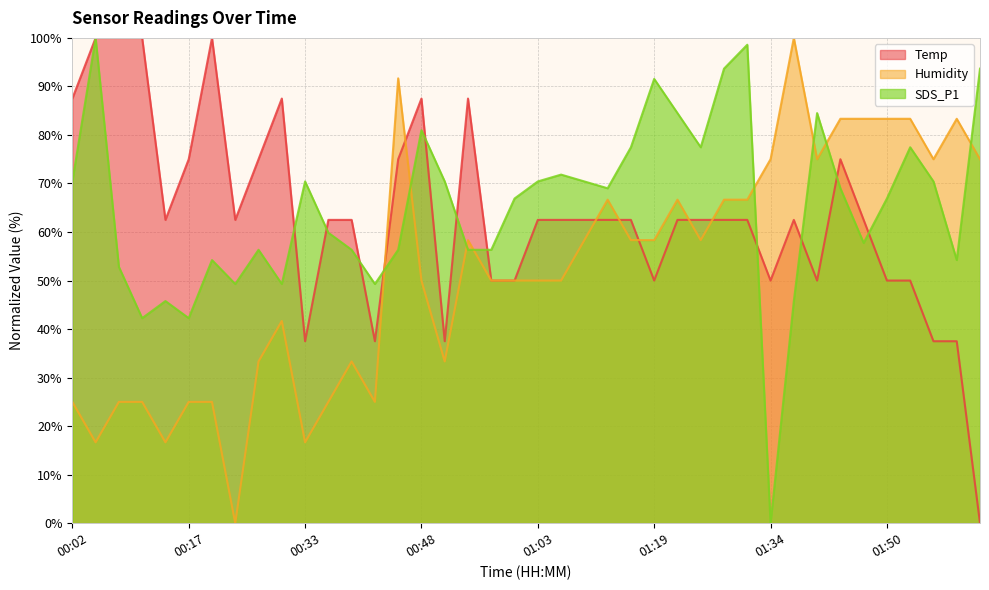

Which series ends up on top after the final intersection of Humidity and SDS_P1?

SDS_P1